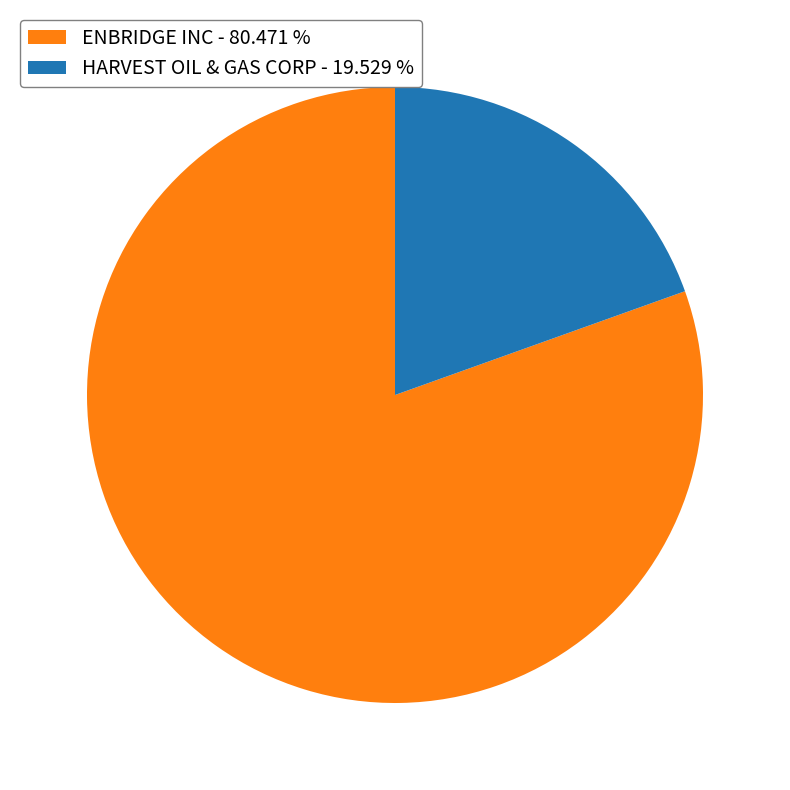

Do HARVEST OIL & GAS CORP and ENBRIDGE INC together represent more than half of the pie?

Yes